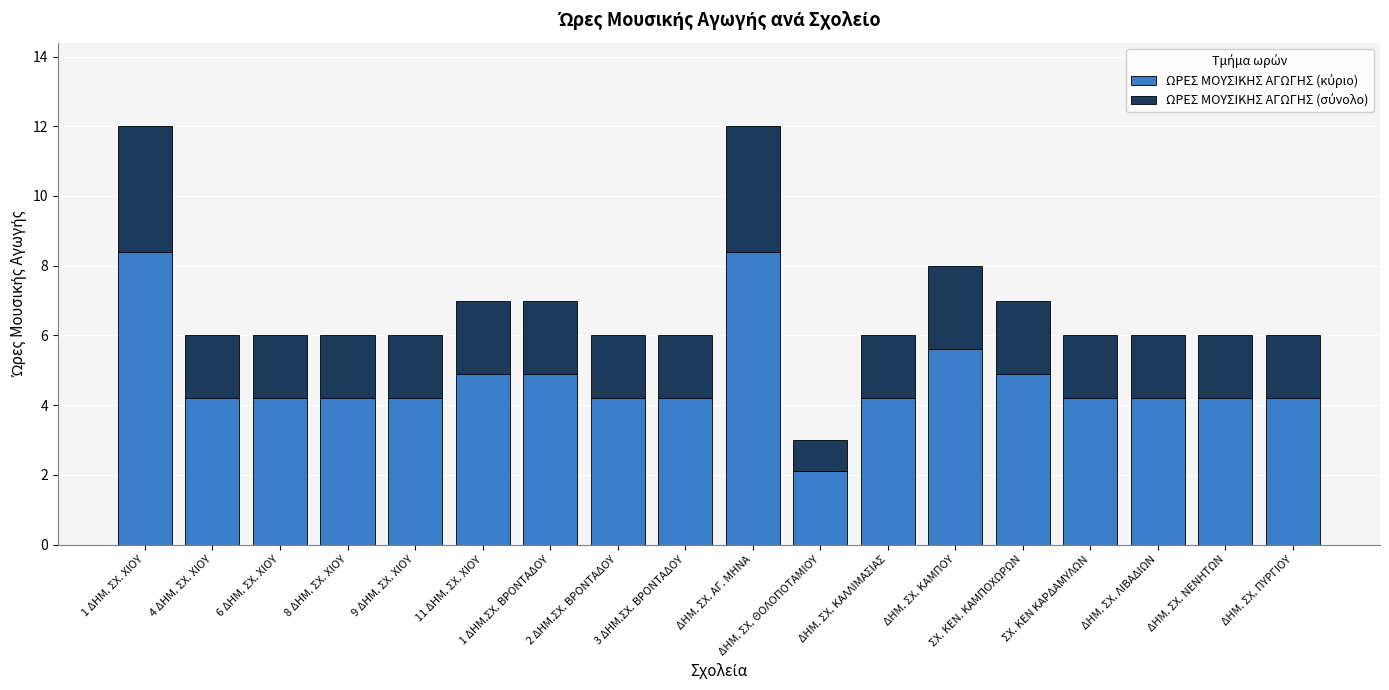

How many series are shown in this chart?

2